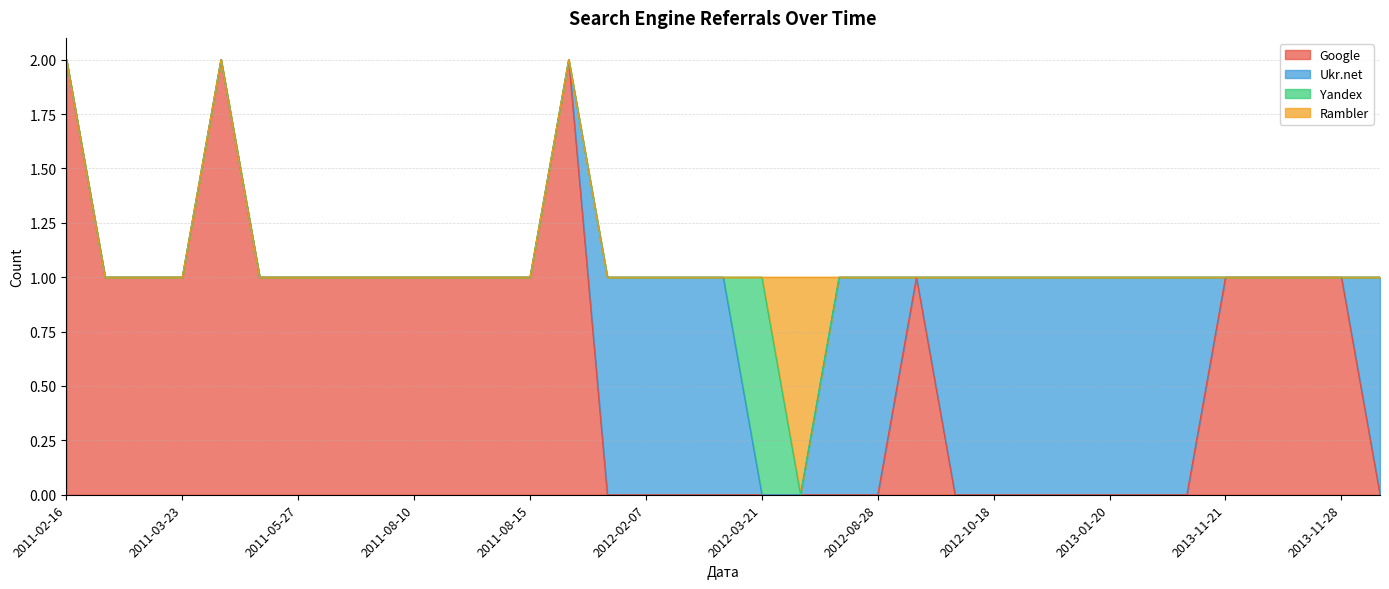

Which series has the largest total across all categories?

Google